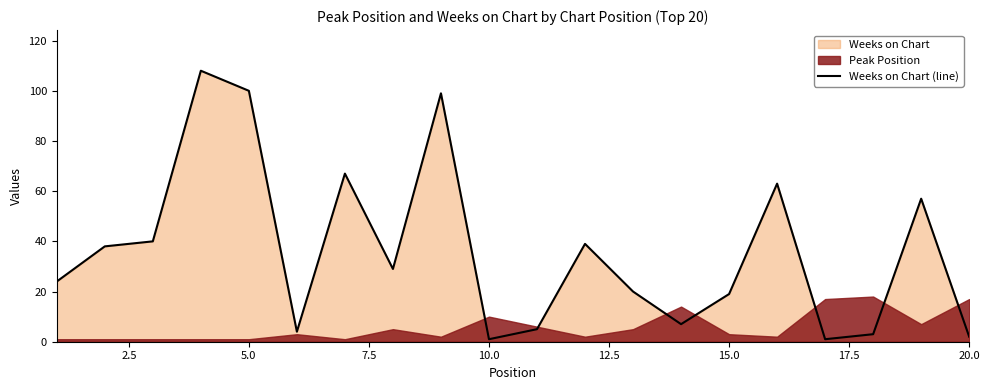

What is the difference between the second highest and minimum values?

99